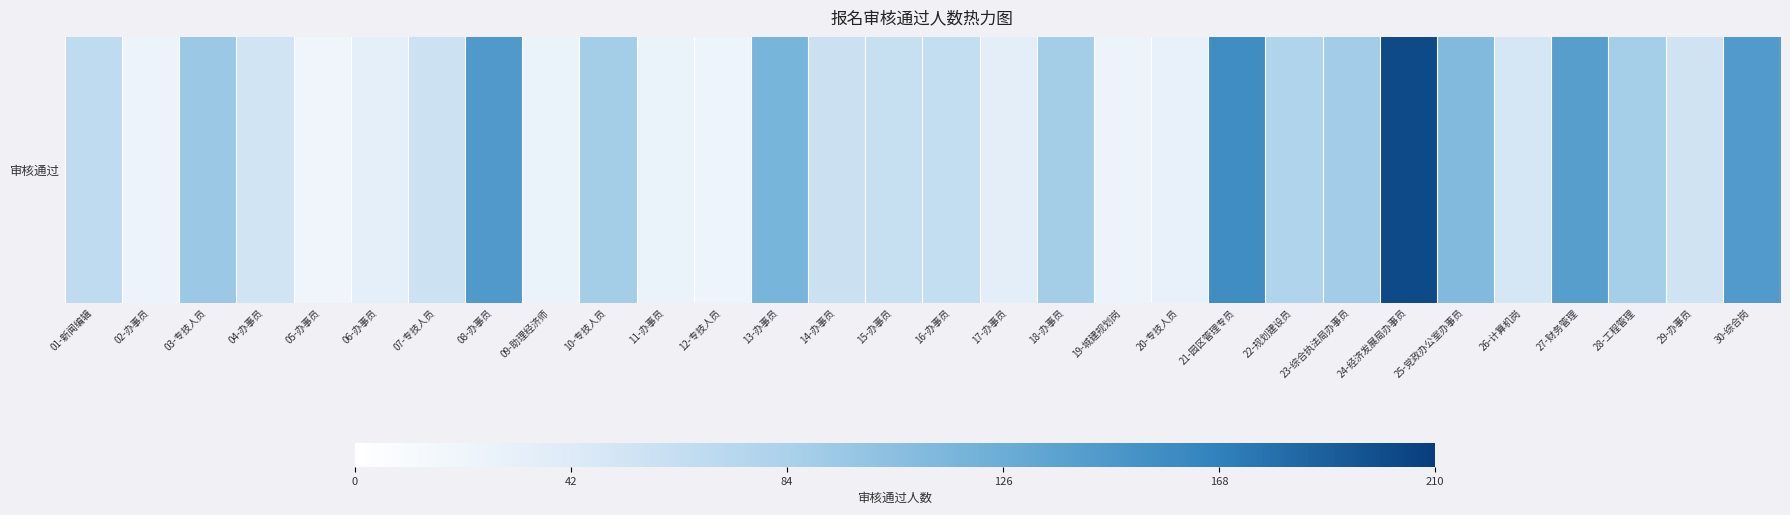

The value at 15-办事员 is 80. True or false?

False